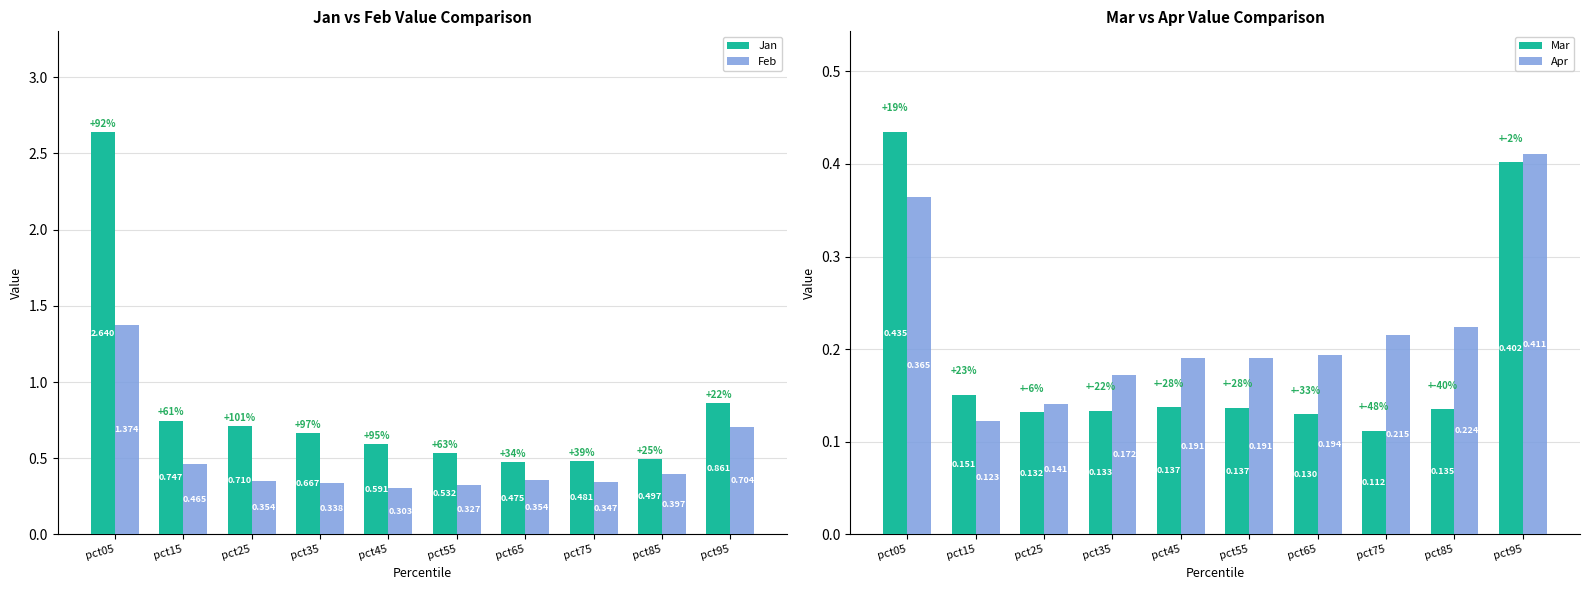

How many groups of bars are there?

10